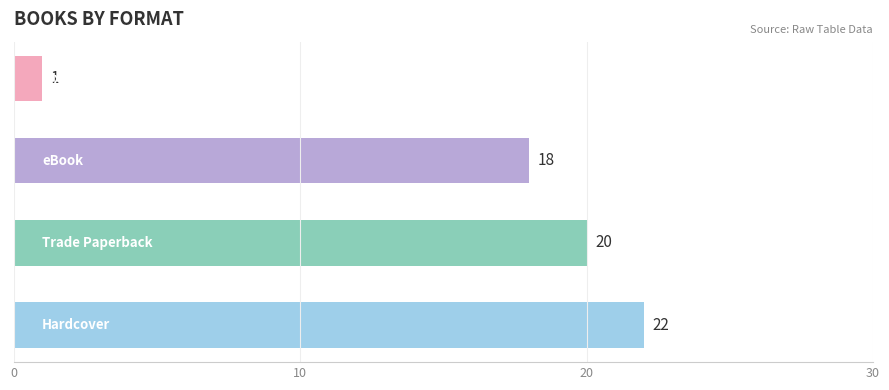

What is the difference between the second highest and minimum values?

19